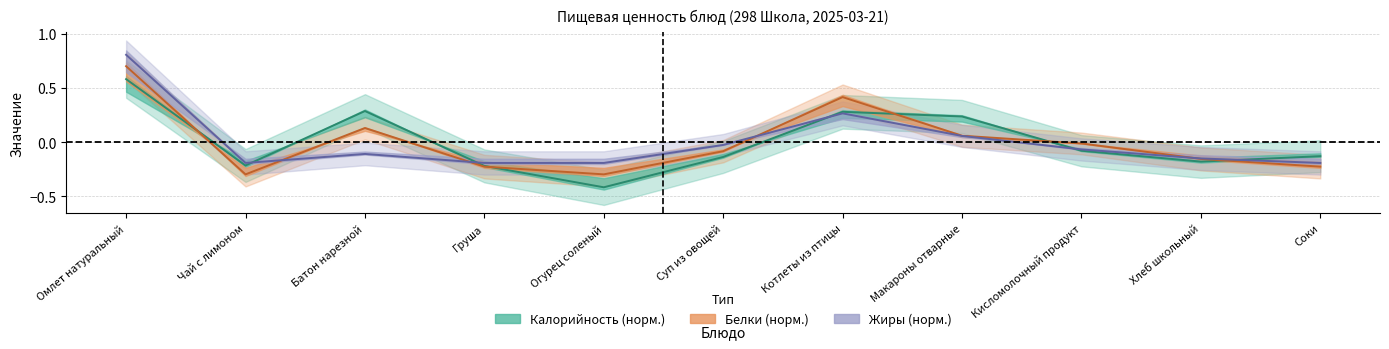

How many lines are shown in the chart?

3